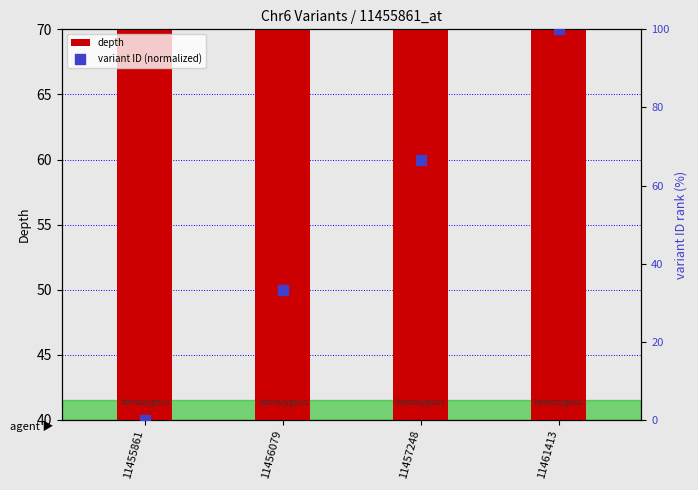

Which series reaches the maximum Y coordinate?

variant ID (normalized)